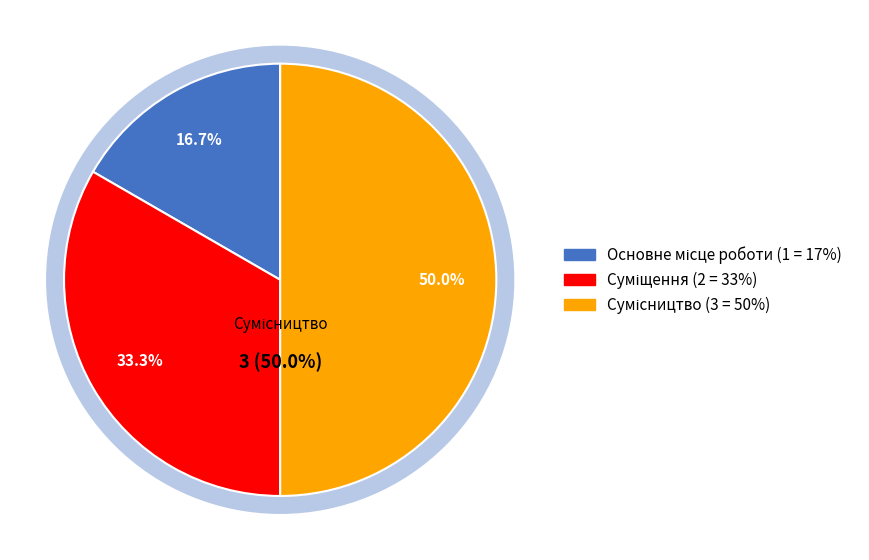

Which category has the biggest portion of the pie?

Сумісництво